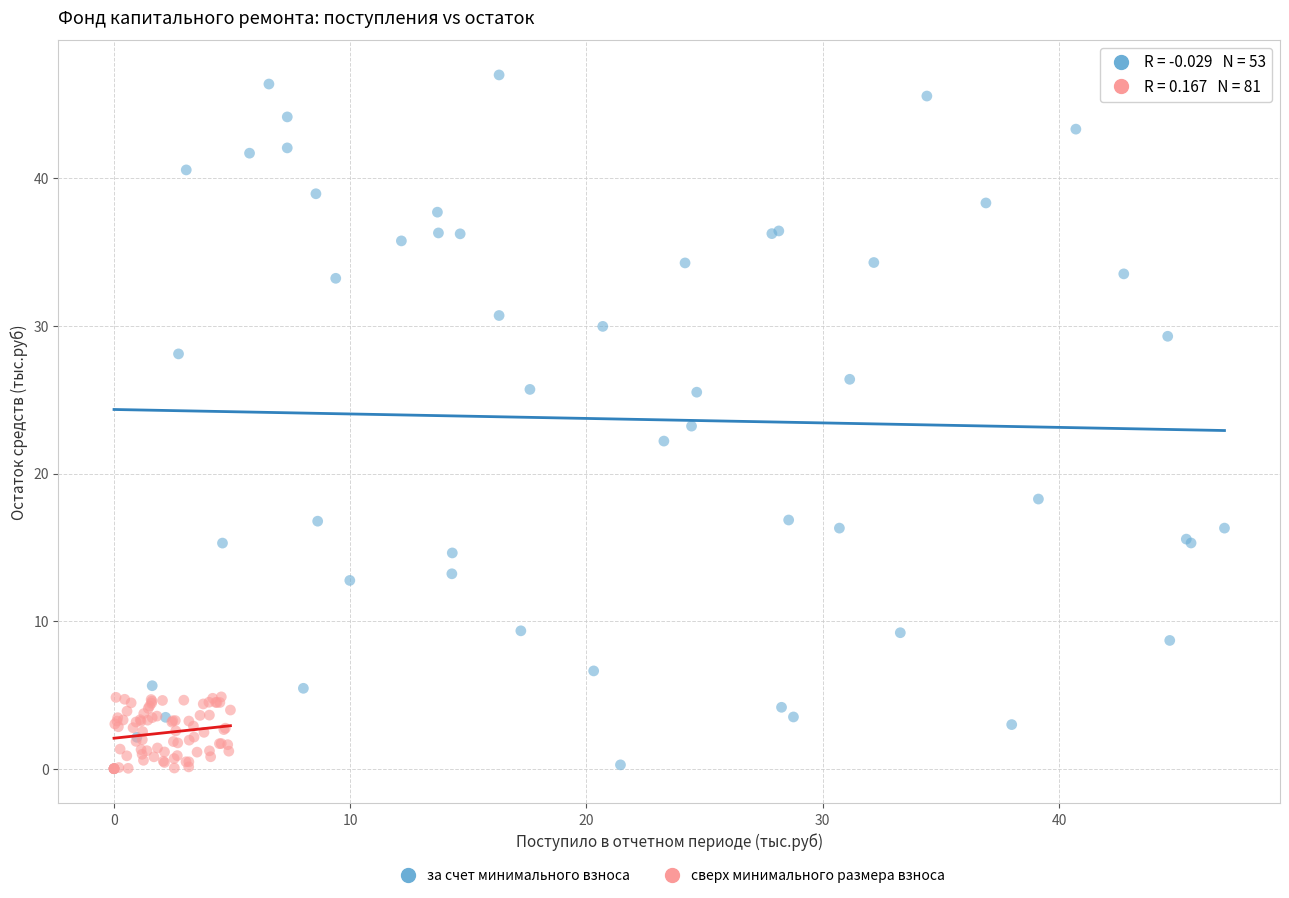

Which series contains the highest Y value?

за счет минимального взноса